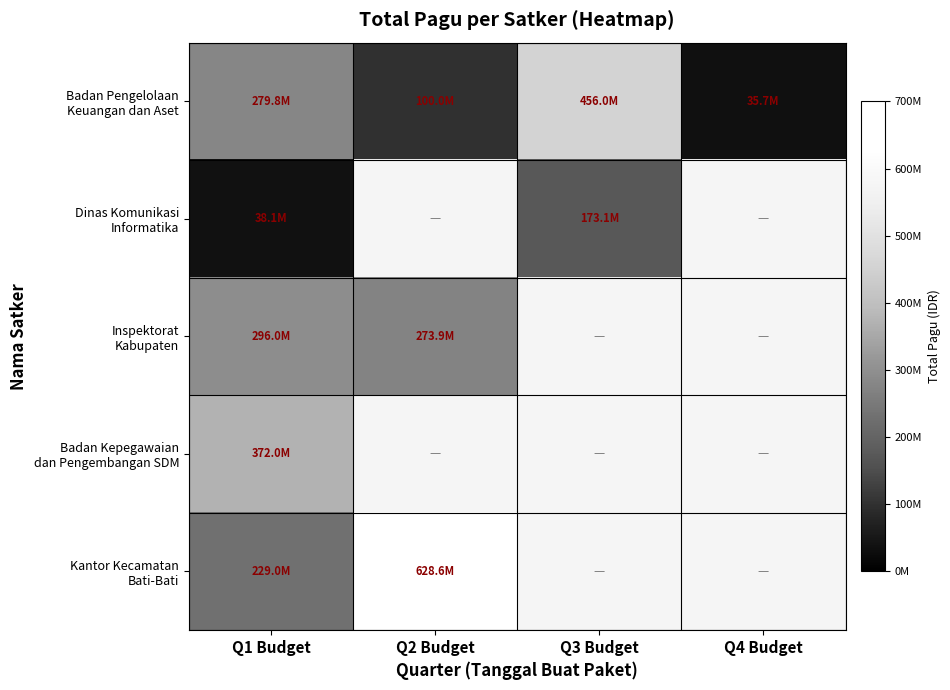

At which category is the sum across all series the highest?

Q1 Budget